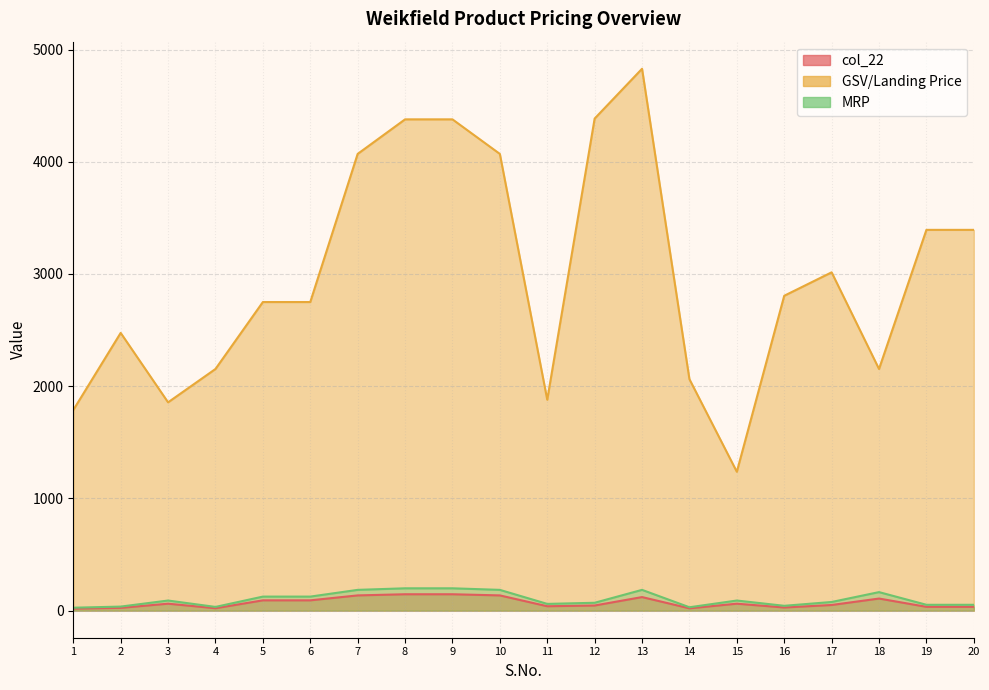

What is the value of the MRP point at the 19th from the left?

52.0